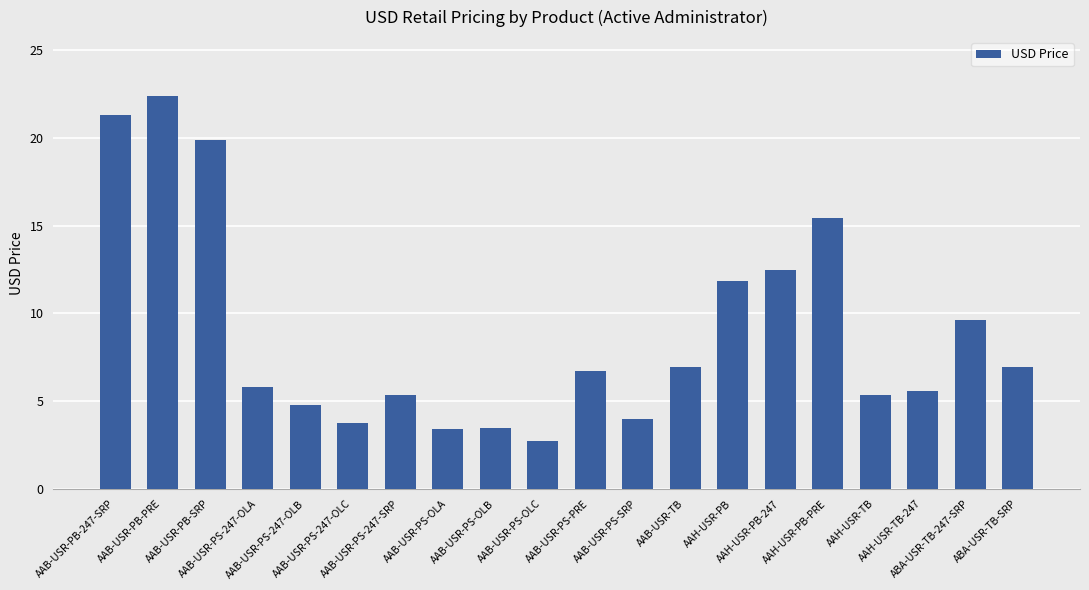

What is the minimum value shown in the chart?

2.7